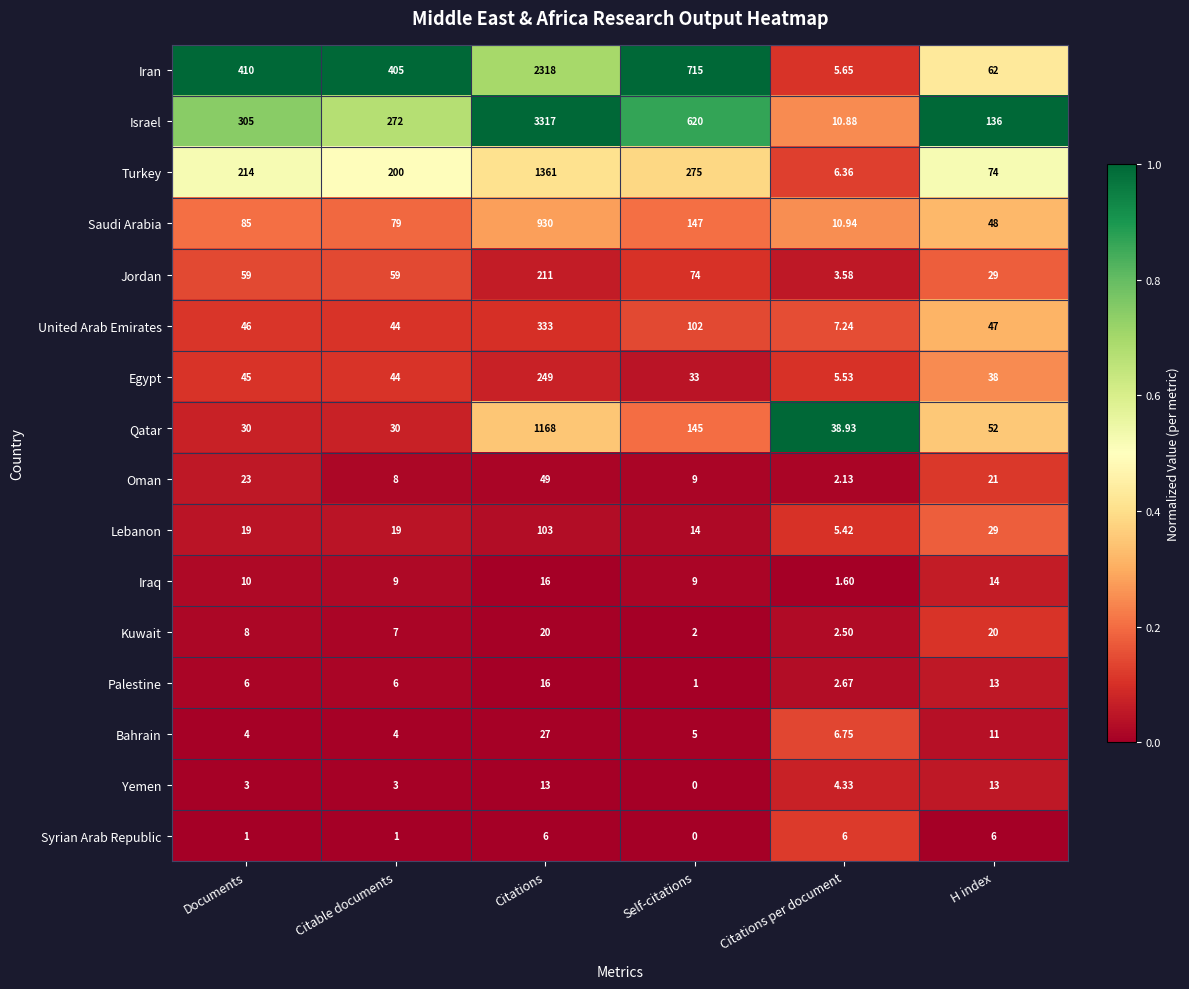

At Documents, list the series in order from smallest to largest.

Syrian Arab Republic, Yemen, Bahrain, Palestine, Kuwait, Iraq, Lebanon, Oman, Qatar, Egypt, United Arab Emirates, Jordan, Saudi Arabia, Turkey, Israel, Iran